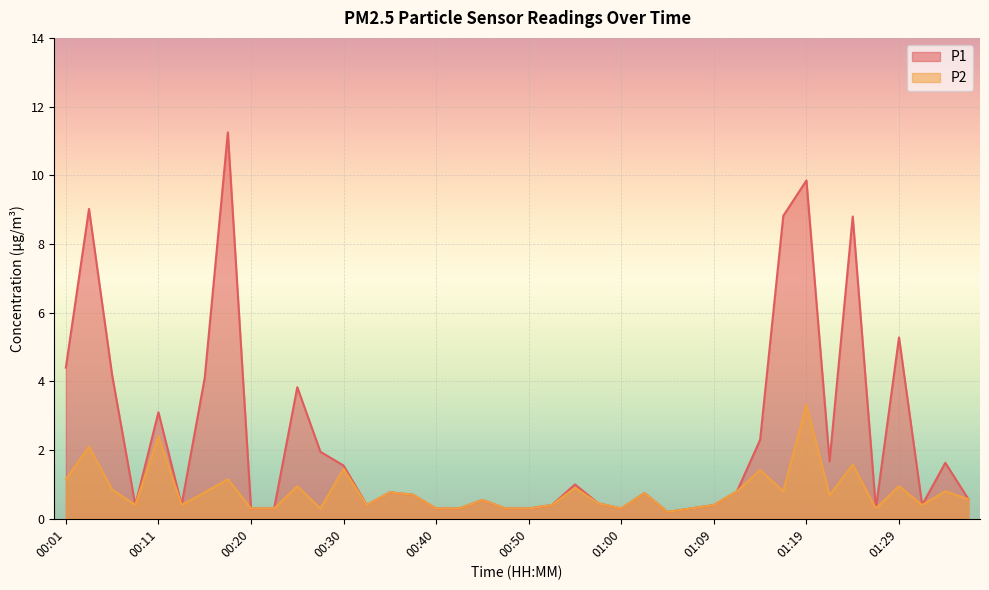

Reading left to right, list all the values displayed in this chart.

P1: 00:01=4.4	00:03=9.0	00:06=4.2	00:08=0.4	00:11=3.1	00:13=0.4	00:16=4.1	00:18=11.2	00:20=0.3	00:23=0.3	00:25=3.8	00:28=1.9	00:30=1.6	00:33=0.4	00:35=0.8	00:38=0.7	00:40=0.3	00:42=0.3	00:45=0.6	00:47=0.3	00:50=0.3	00:52=0.4	00:55=1.0	00:57=0.5	01:00=0.3	01:02=0.8	01:04=0.2	01:07=0.3	01:09=0.4	01:12=0.8	01:14=2.3	01:17=8.8	01:19=9.8	01:21=1.7	01:24=8.8	01:26=0.3	01:29=5.3	01:31=0.4	01:34=1.6	01:36=0.6
P2: 00:01=1.1	00:03=2.1	00:06=0.8	00:08=0.4	00:11=2.4	00:13=0.4	00:16=0.8	00:18=1.1	00:20=0.3	00:23=0.3	00:25=0.9	00:28=0.3	00:30=1.4	00:33=0.4	00:35=0.8	00:38=0.7	00:40=0.3	00:42=0.3	00:45=0.6	00:47=0.3	00:50=0.3	00:52=0.4	00:55=0.9	00:57=0.5	01:00=0.3	01:02=0.8	01:04=0.2	01:07=0.3	01:09=0.4	01:12=0.8	01:14=1.4	01:17=0.8	01:19=3.3	01:21=0.7	01:24=1.6	01:26=0.3	01:29=0.9	01:31=0.4	01:34=0.8	01:36=0.6